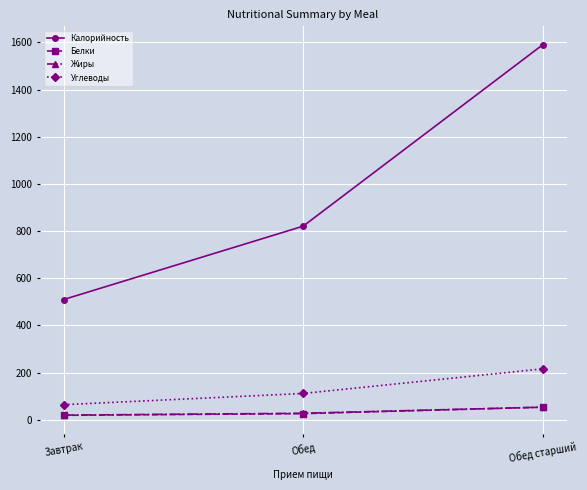

What is the sum of the Жиры values at Обед and Обед старший?

81.4